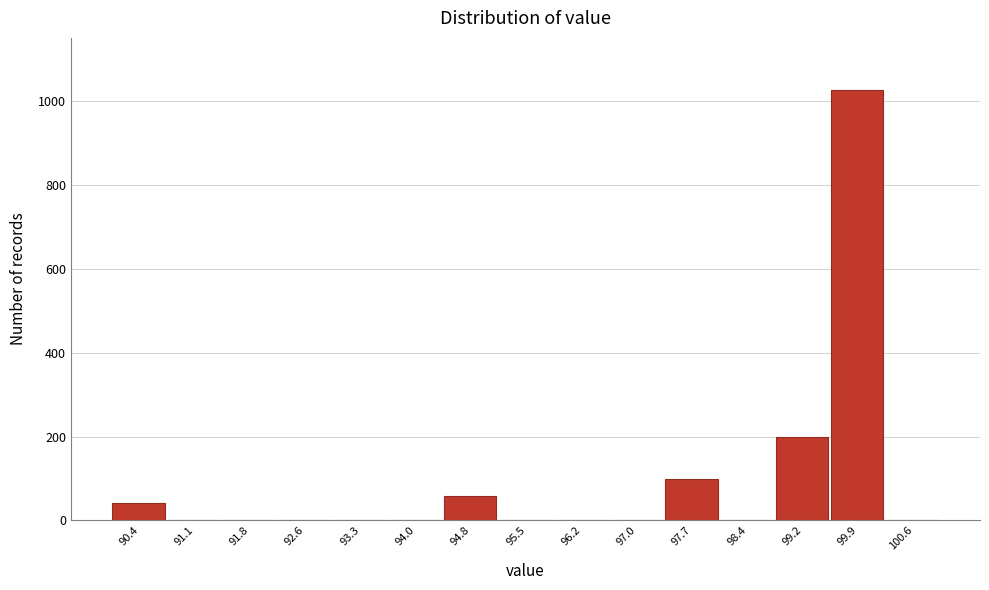

Reading left to right, transcribe this chart: for each bar, give the range it covers on the x-axis and its height. Neither the bar edges nor the heights are printed on the chart, so give them approximately, as read against the axes.

90.0 to 90.7: 40
90.7 to 91.5: 0
91.5 to 92.2: 0
92.2 to 92.9: 0
92.9 to 93.7: 0
93.7 to 94.4: 0
94.4 to 95.1: 60
95.1 to 95.9: 0
95.9 to 96.6: 0
96.6 to 97.3: 0
97.3 to 98.1: 100
98.1 to 98.8: 0
98.8 to 99.5: 200
99.5 to 100.3: 1020
100.3 to 101.0: 0